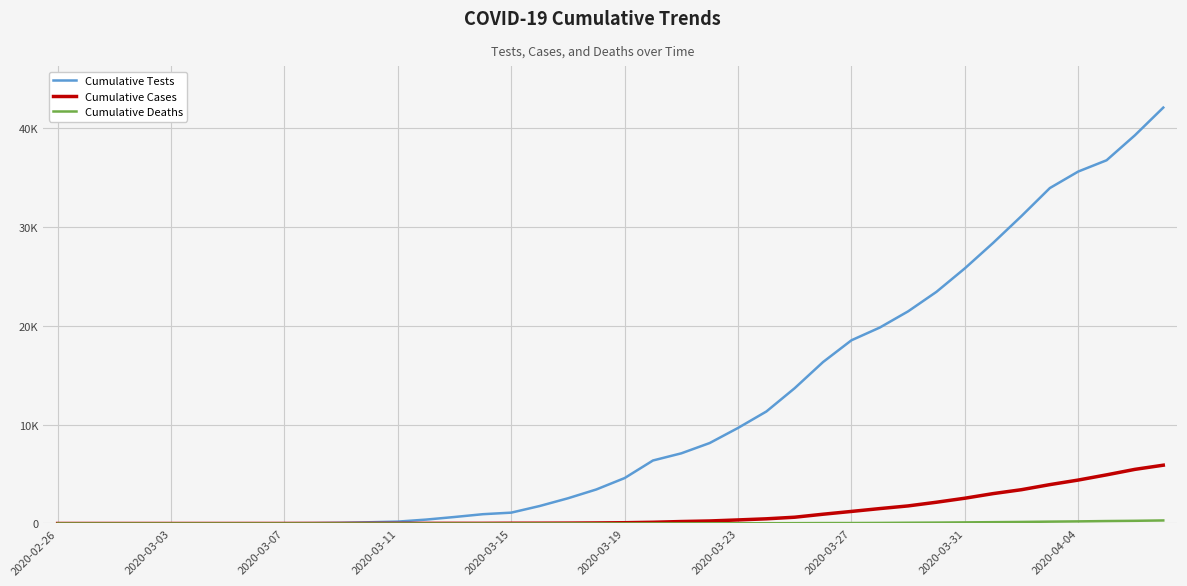

What is the average value of the Cumulative Deaths series?

53